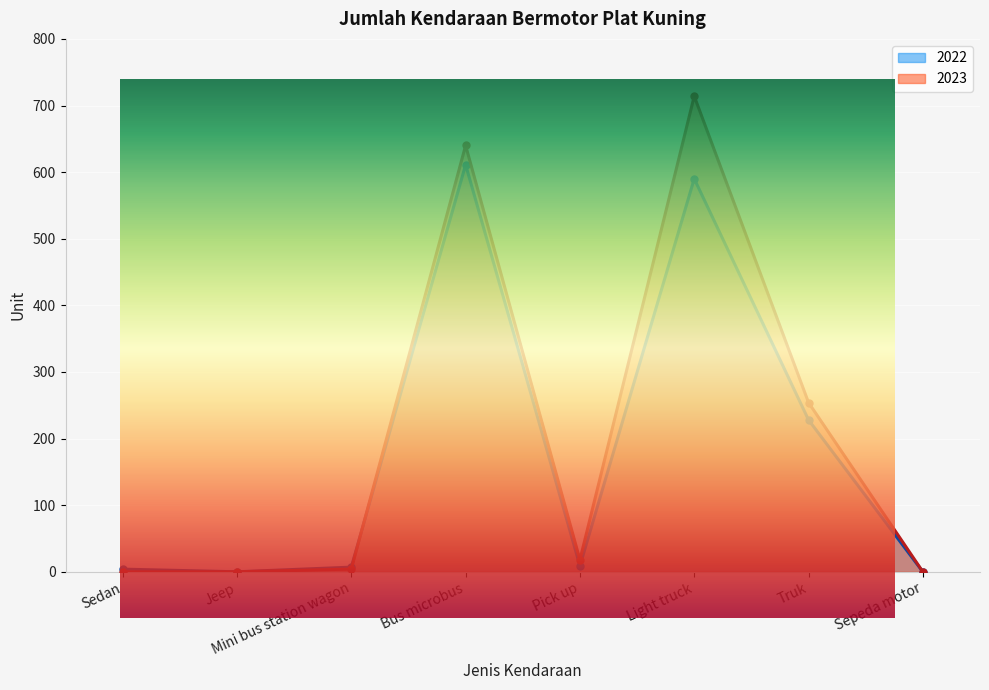

At which label does 2022 first exceed 9?

Bus microbus